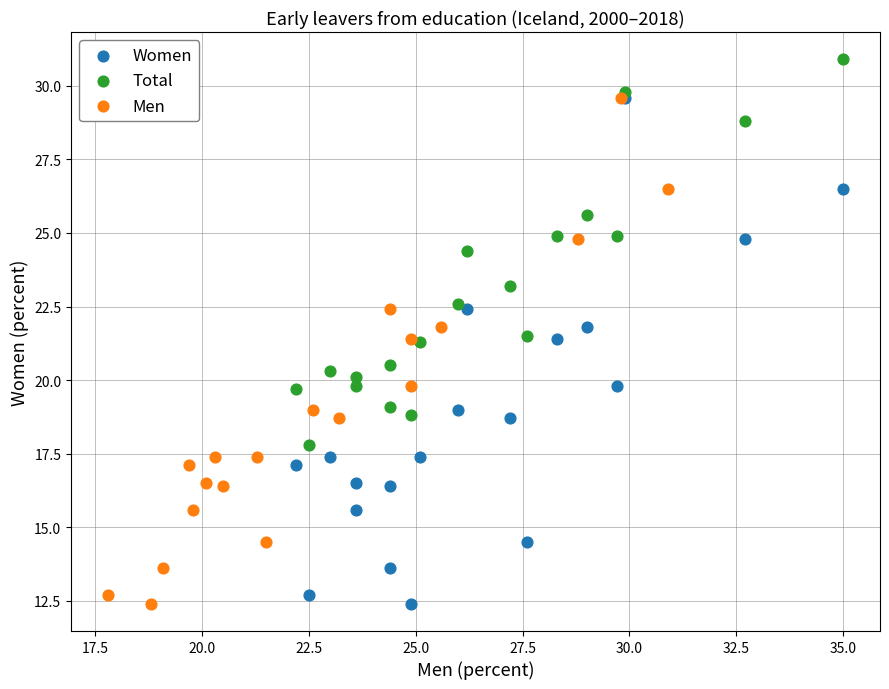

Which series contains the highest Y value?

Total